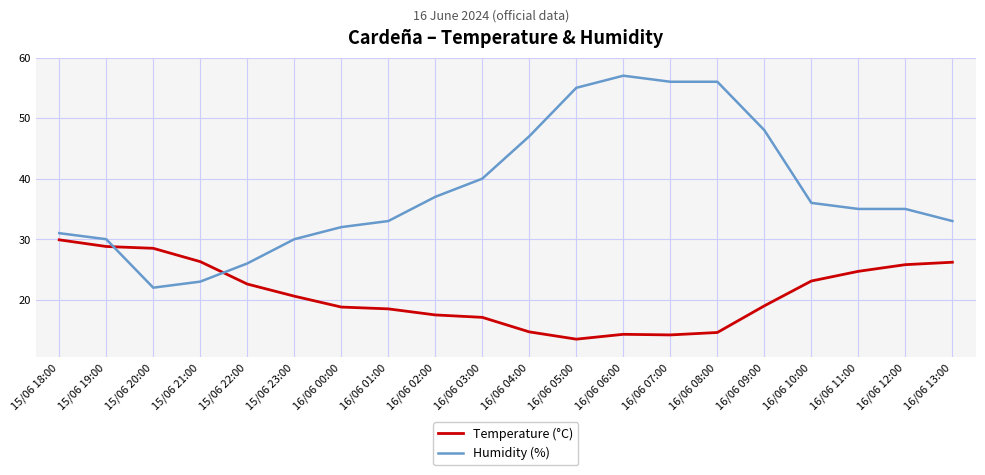

At which label is Humidity (%) closest to 39?

16/06 03:00